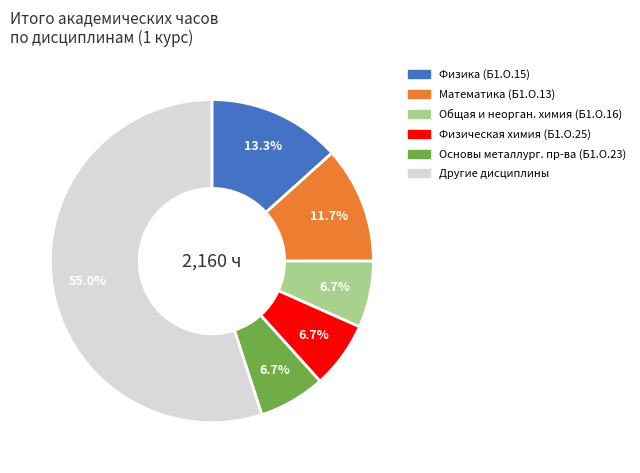

Is there any slice that represents more than half of the pie?

Yes